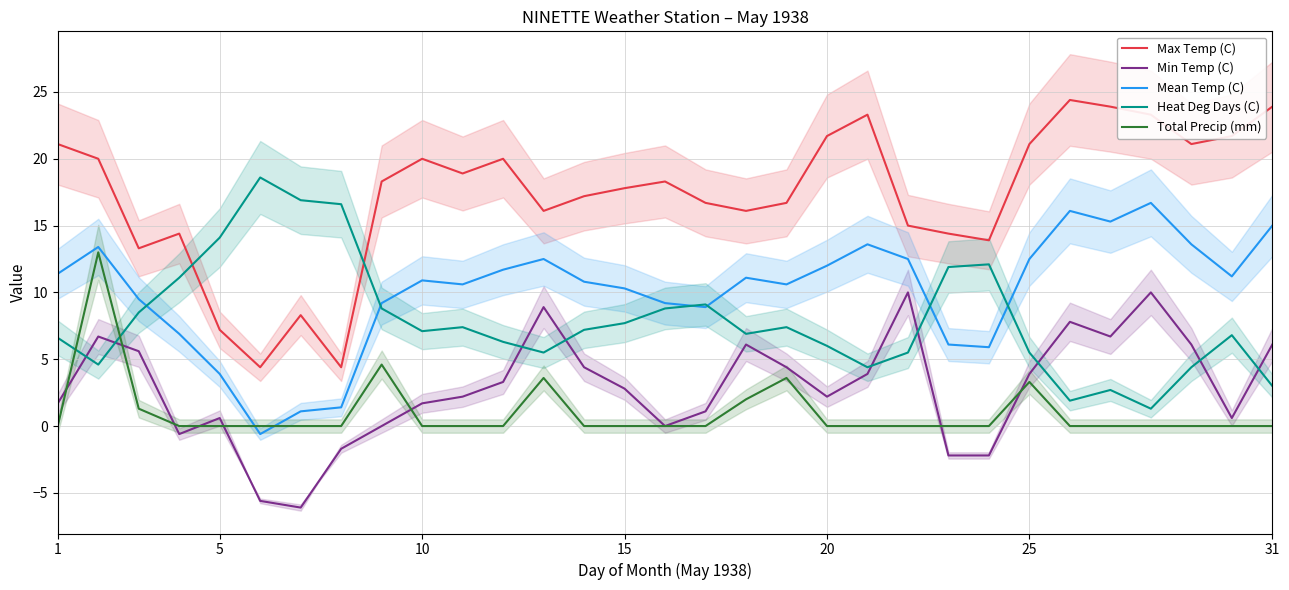

Reading right to left, extract all data points from this chart.

Max Temp (C): 23.9	21.7	21.1	23.3	23.9	24.4	21.1	13.9	14.4	15.0	23.3	21.7	16.7	16.1	16.7	18.3	17.8	17.2	16.1	20.0	18.9	20.0	18.3	4.4	8.3	4.4	7.2	14.4	13.3	20.0	21.1
Min Temp (C): 6.1	0.6	6.1	10.0	6.7	7.8	3.9	-2.2	-2.2	10.0	3.9	2.2	4.4	6.1	1.1	0.0	2.8	4.4	8.9	3.3	2.2	1.7	0.0	-1.7	-6.1	-5.6	0.6	-0.6	5.6	6.7	1.7
Mean Temp (C): 15.0	11.2	13.6	16.7	15.3	16.1	12.5	5.9	6.1	12.5	13.6	12.0	10.6	11.1	8.9	9.2	10.3	10.8	12.5	11.7	10.6	10.9	9.2	1.4	1.1	-0.6	3.9	6.9	9.5	13.4	11.4
Heat Deg Days (C): 3.0	6.8	4.4	1.3	2.7	1.9	5.5	12.1	11.9	5.5	4.4	6.0	7.4	6.9	9.1	8.8	7.7	7.2	5.5	6.3	7.4	7.1	8.8	16.6	16.9	18.6	14.1	11.1	8.5	4.6	6.6
Total Precip (mm): 0.0	0.0	0.0	0.0	0.0	0.0	3.3	0.0	0.0	0.0	0.0	0.0	3.6	2.0	0.0	0.0	0.0	0.0	3.6	0.0	0.0	0.0	4.6	0.0	0.0	0.0	0.0	0.0	1.3	13.0	0.0